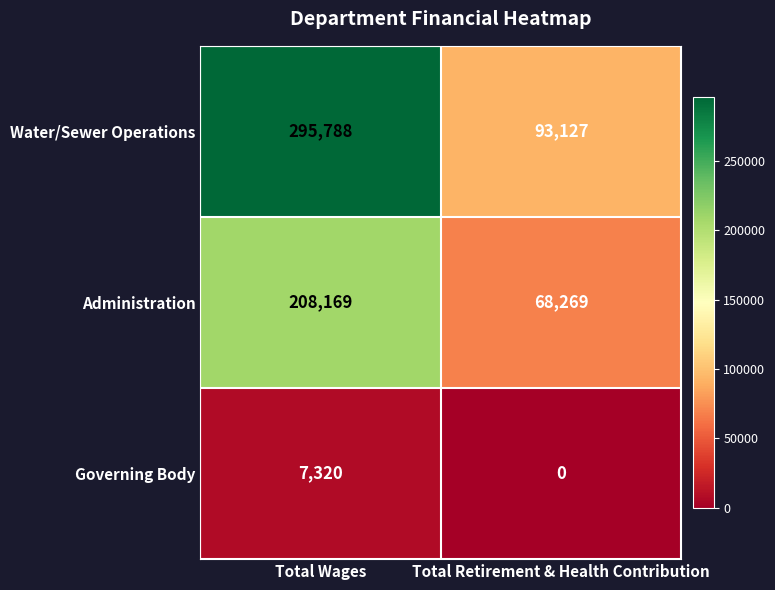

The Governing Body series shows 3358 at Total Retirement & Health Contribution. True or false?

False